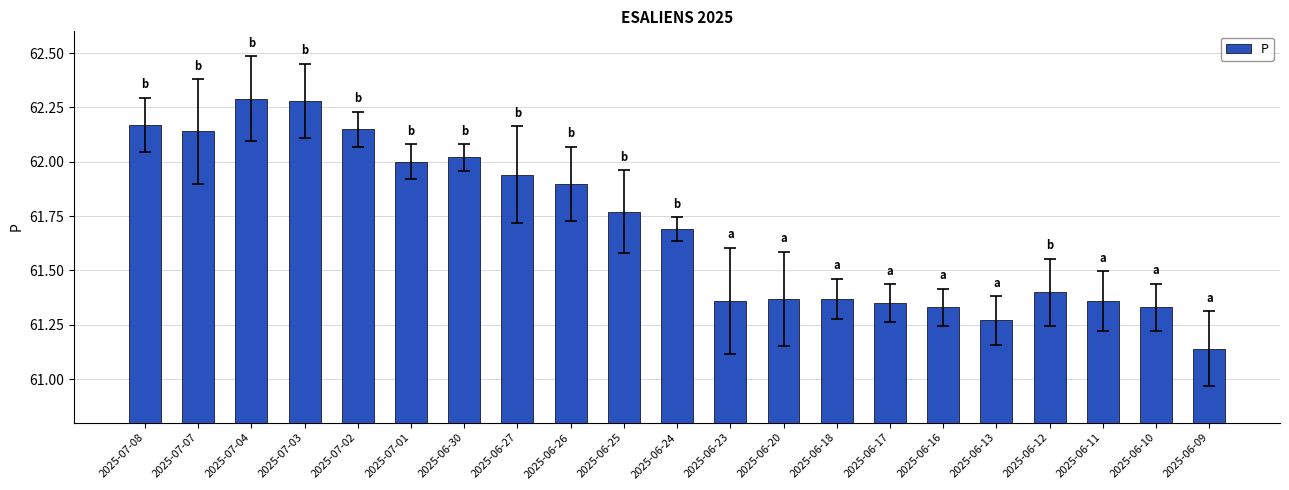

What is the difference between the values at 2025-06-11 and 2025-06-25?

0.4